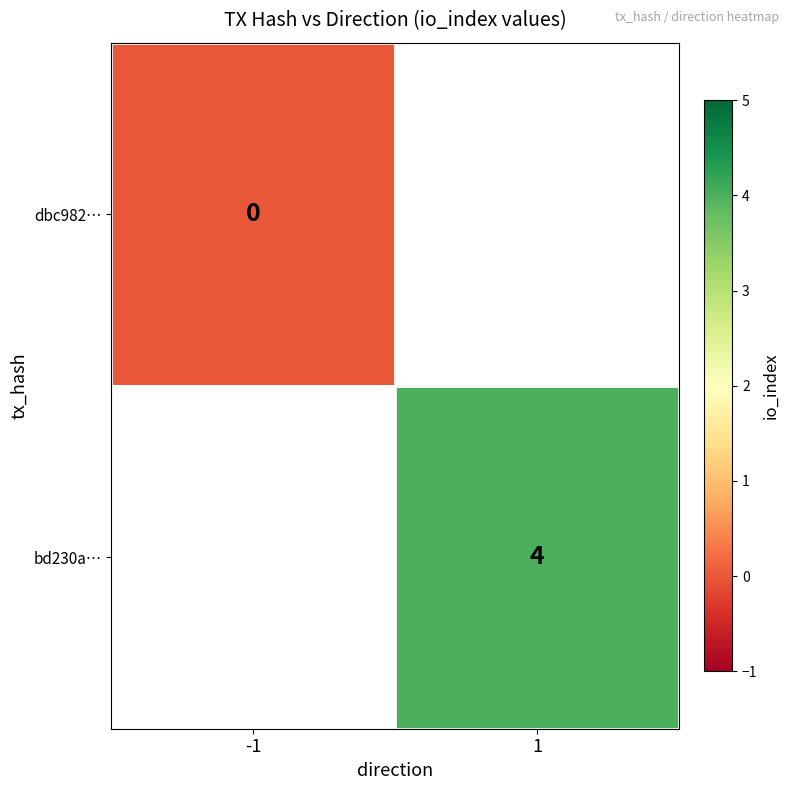

Is it true that bd230a… equals 6 at 1?

False